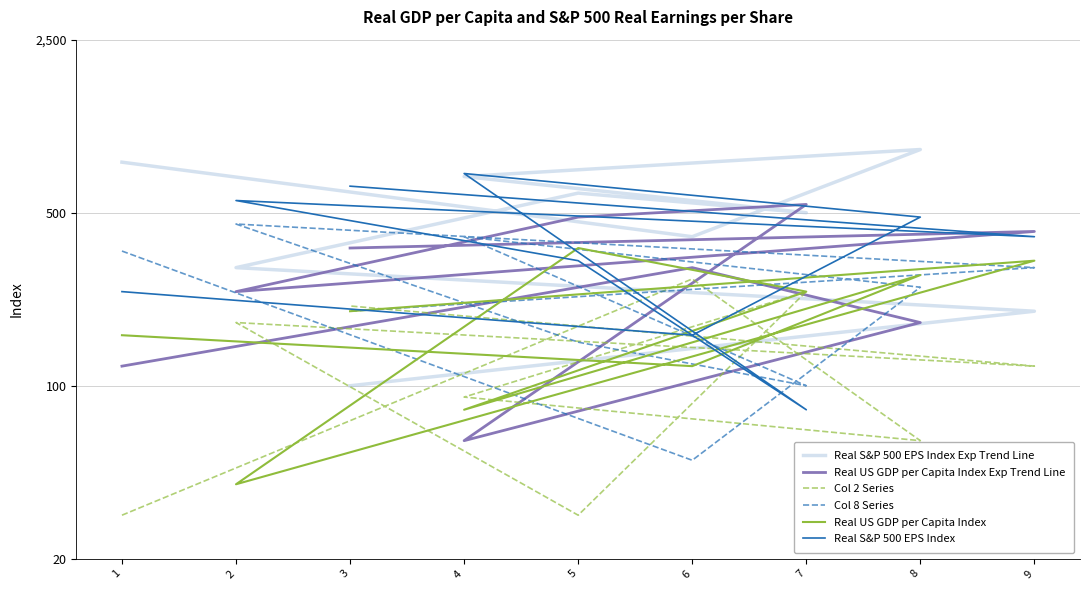

What is the difference between the highest and lowest values at 3?

540